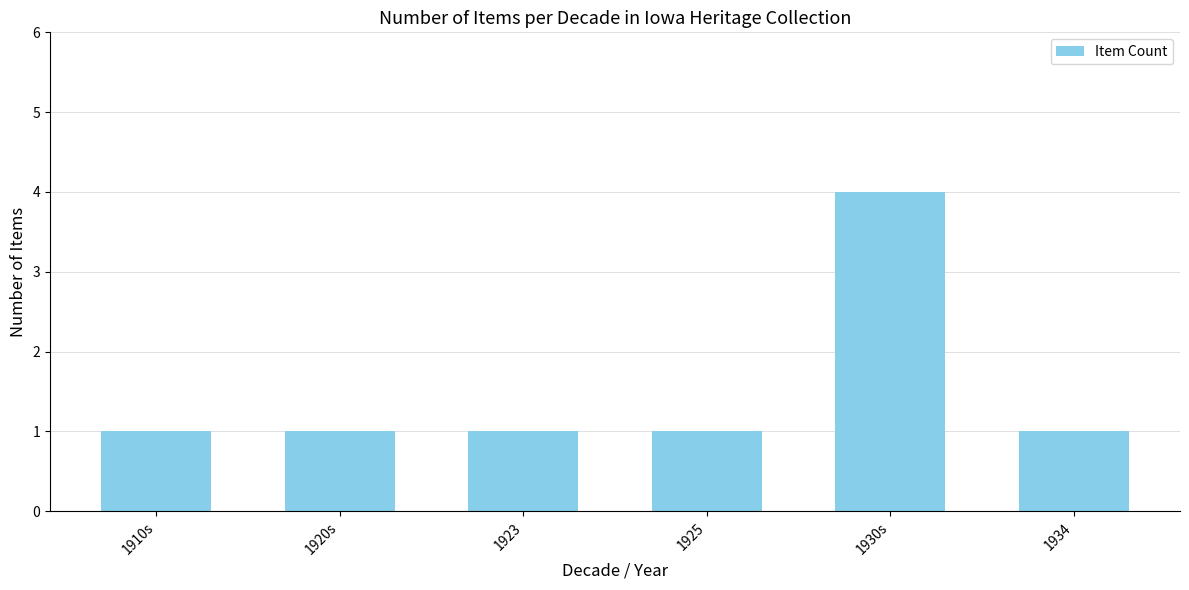

Which category has the highest value across all series?

1930s